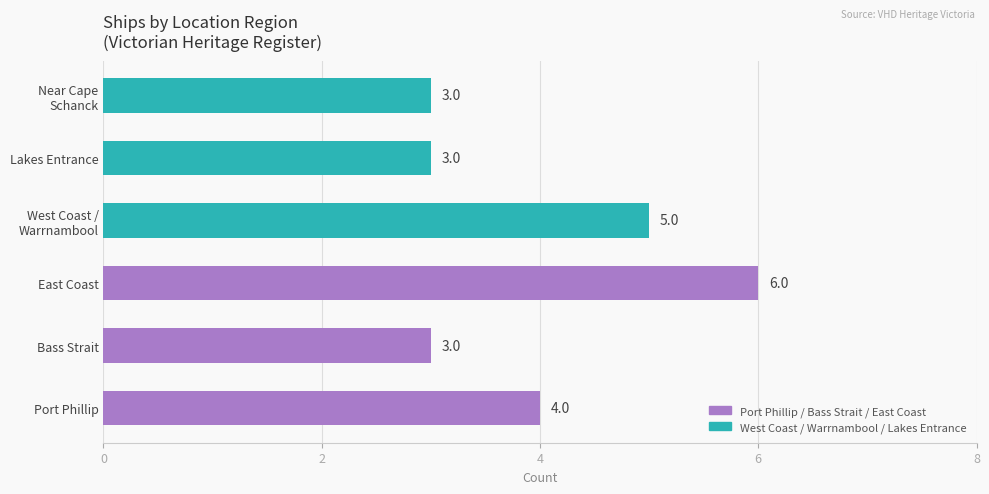

How many distinct data groups are displayed?

1